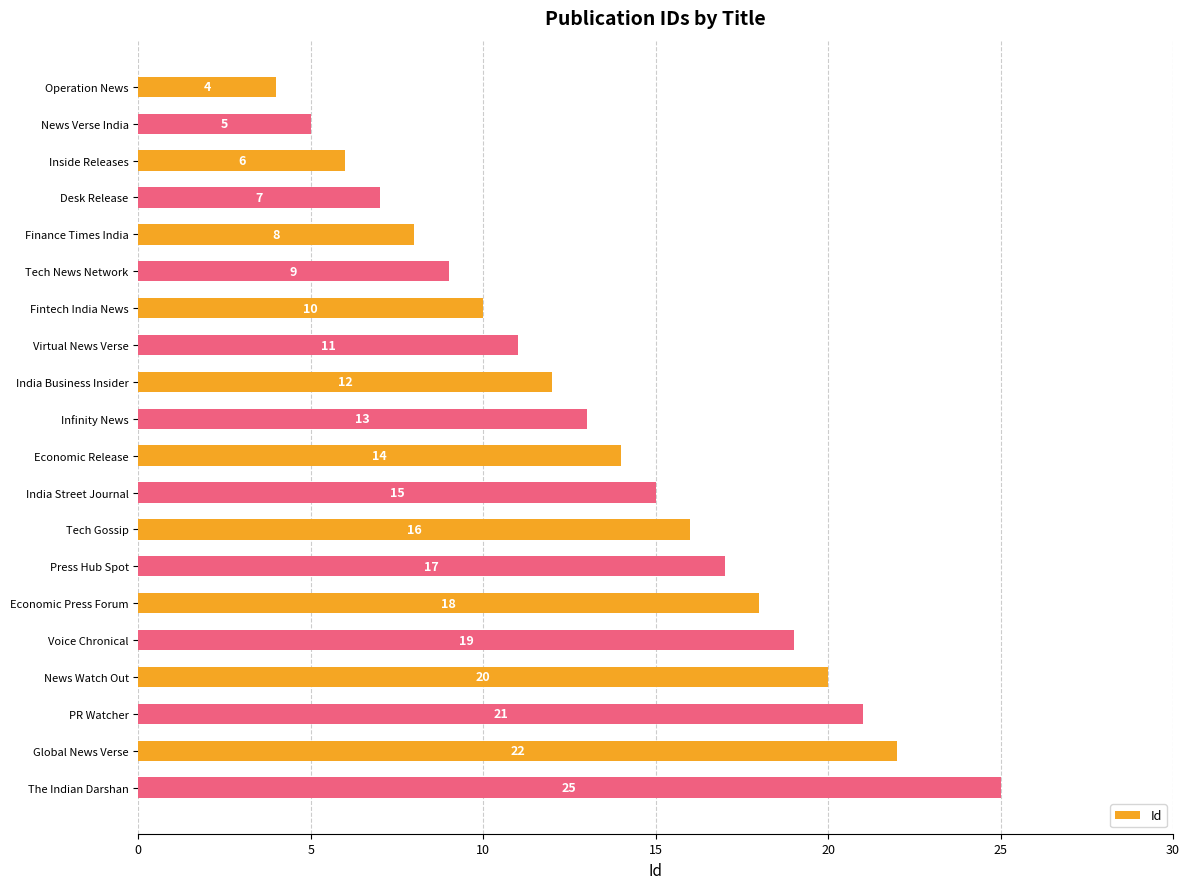

What is the minimum value shown in the chart?

4